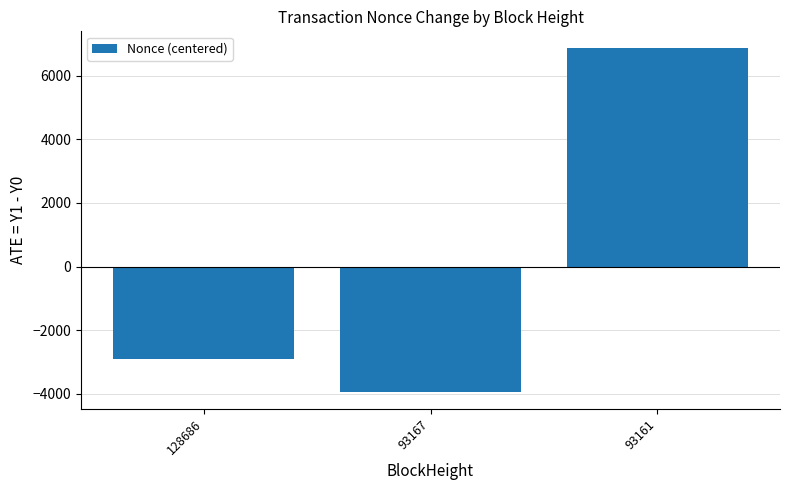

How many bars are there in total?

3